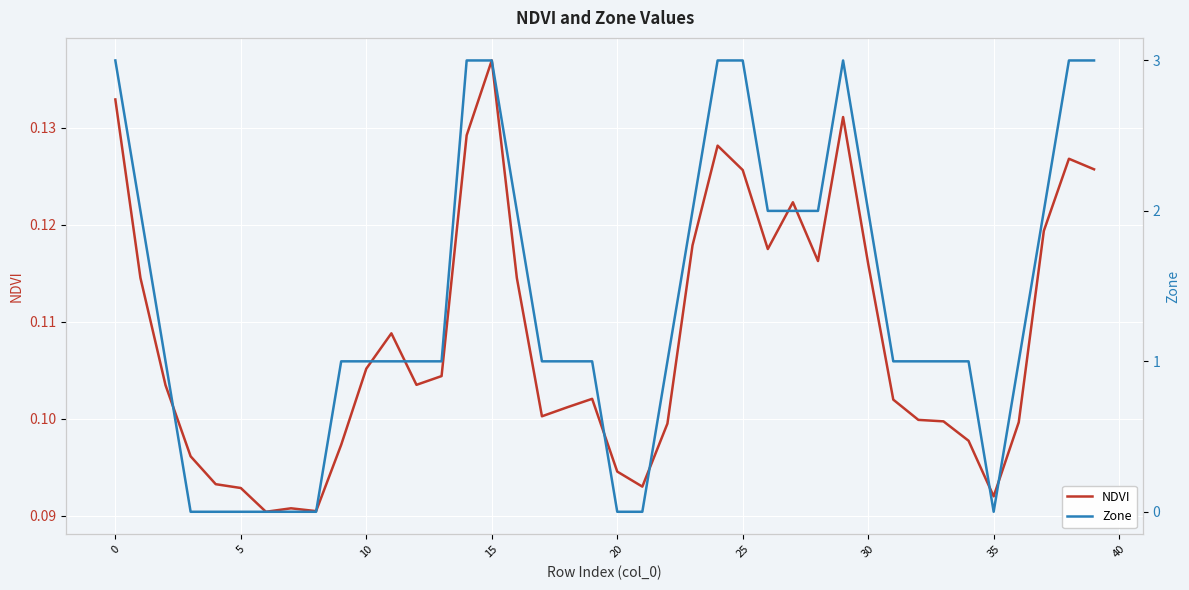

What is the minimum value for NDVI?

0.1